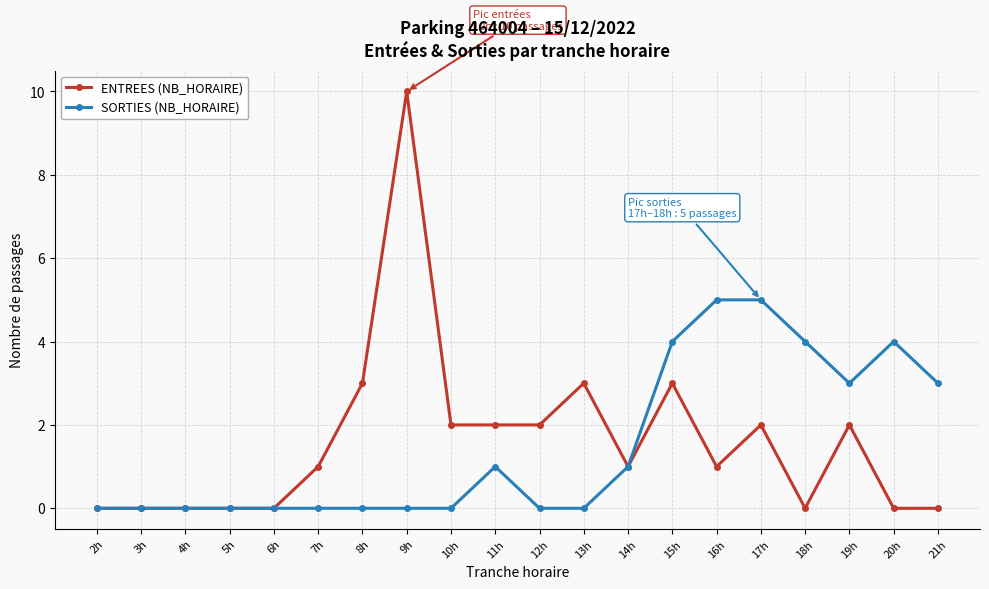

Reading left to right, list all the values displayed in this chart.

ENTREES (NB_HORAIRE): 0	0	0	0	0	1	3	10	2	2	2	3	1	3	1	2	0	2	0	0
SORTIES (NB_HORAIRE): 0	0	0	0	0	0	0	0	0	1	0	0	1	4	5	5	4	3	4	3